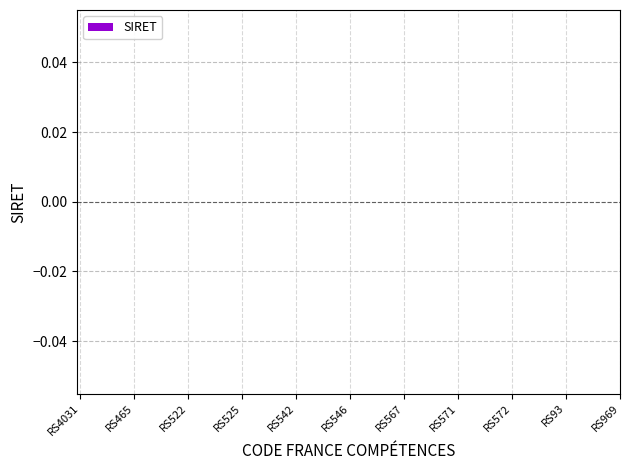

Are the bars horizontal?

No